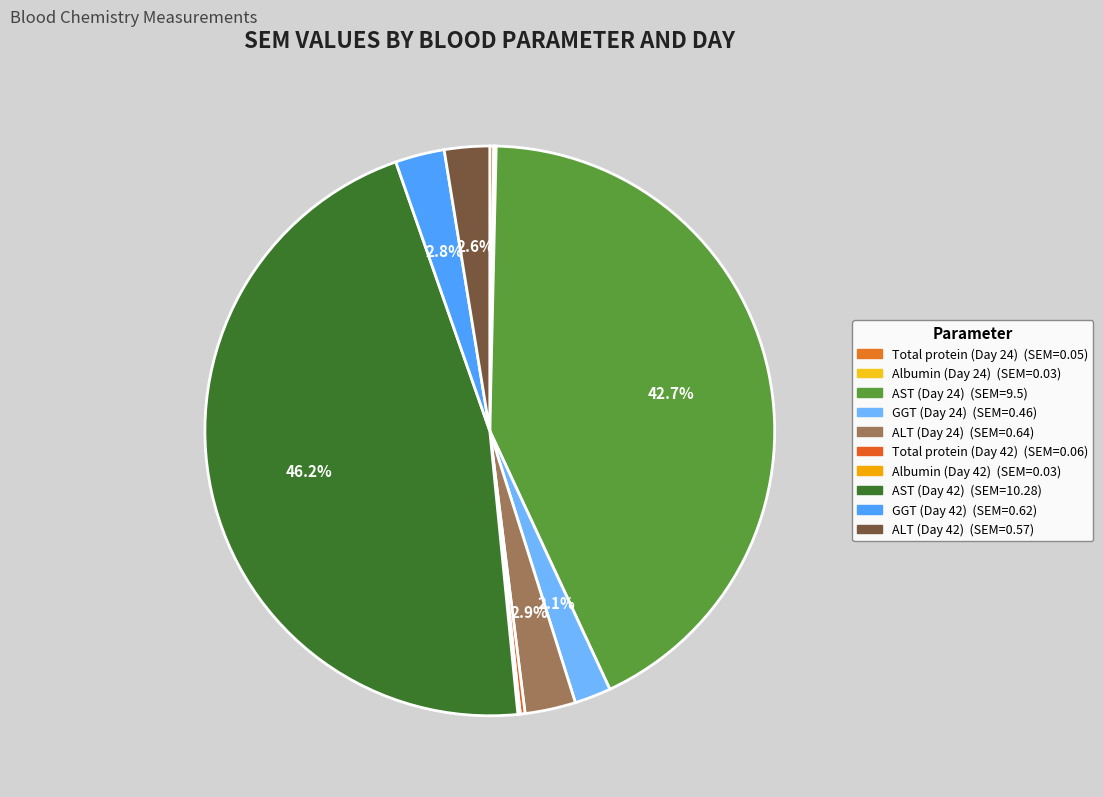

Which category has the smallest portion of the pie?

Albumin (Day 24)